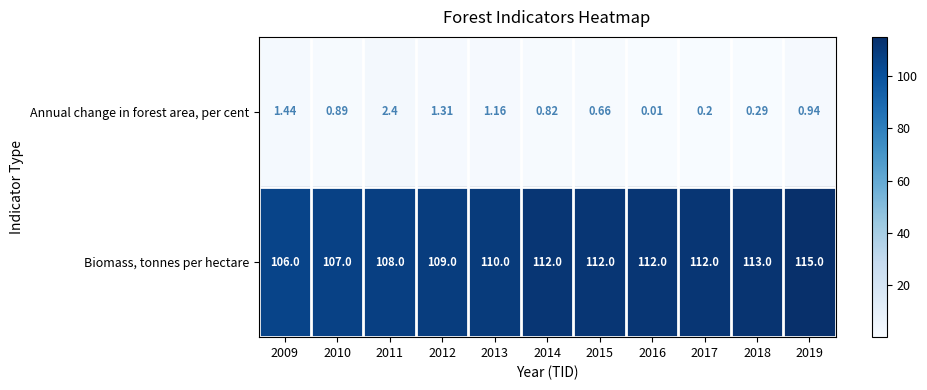

List the series in order of their peak value, highest first.

Biomass, tonnes per hectare, Annual change in forest area, per cent